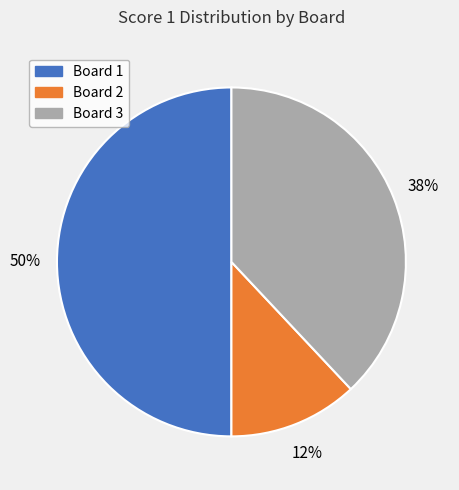

Which has a higher value, Board 3 or Board 2?

Board 3